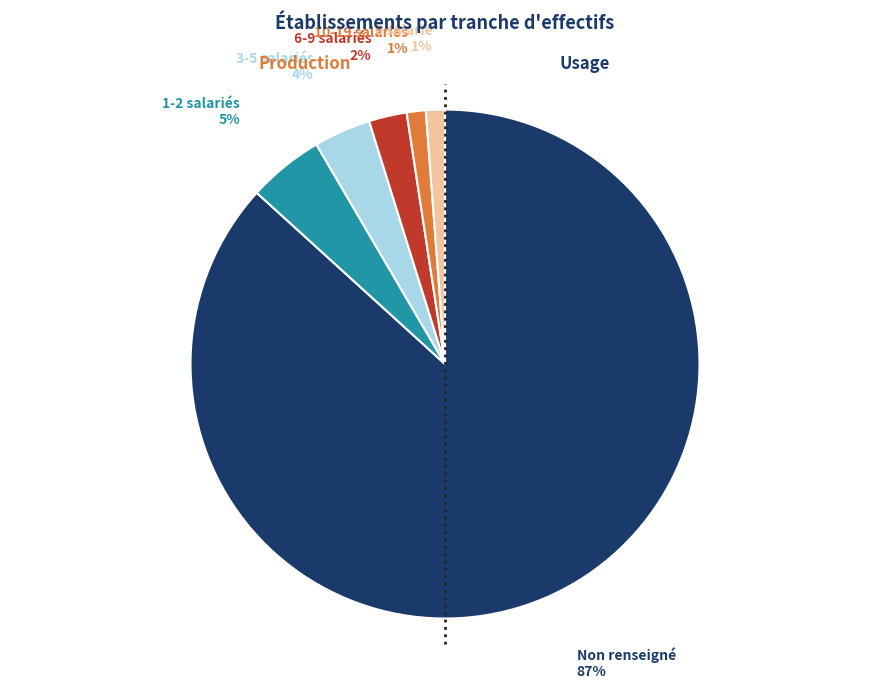

Between 0 salarié and 1-2 salariés, which is larger?

1-2 salariés